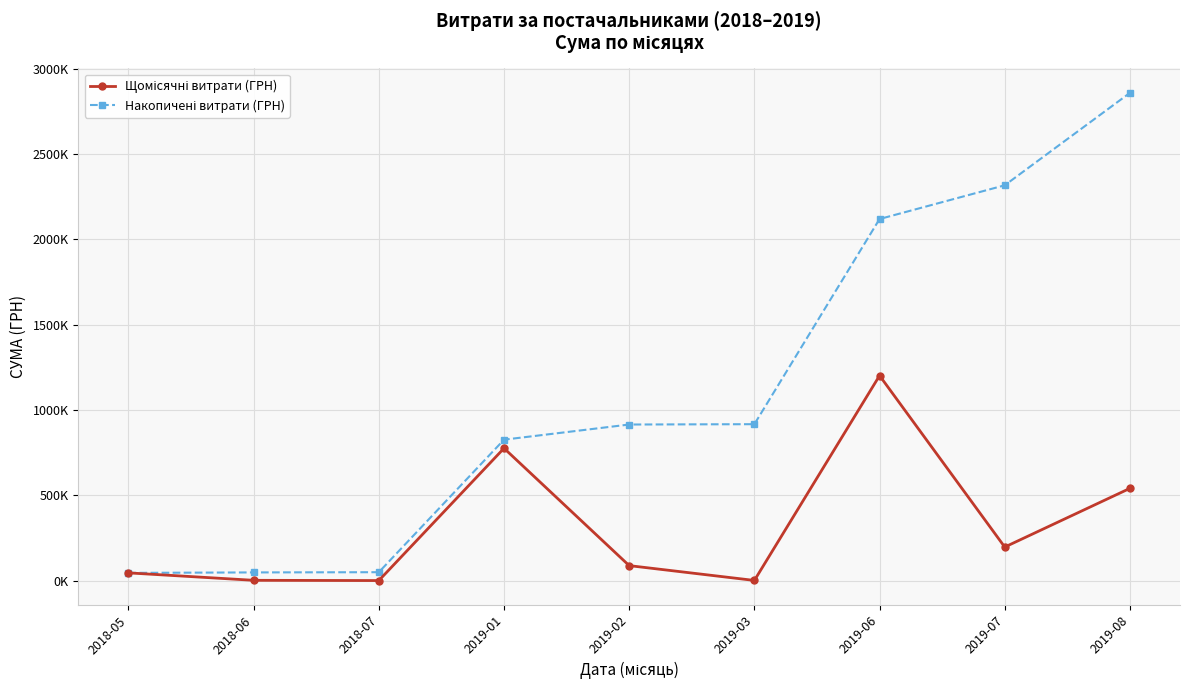

The Накопичені витрати (ГРН) series shows 826424.1 at 2019-01. True or false?

True